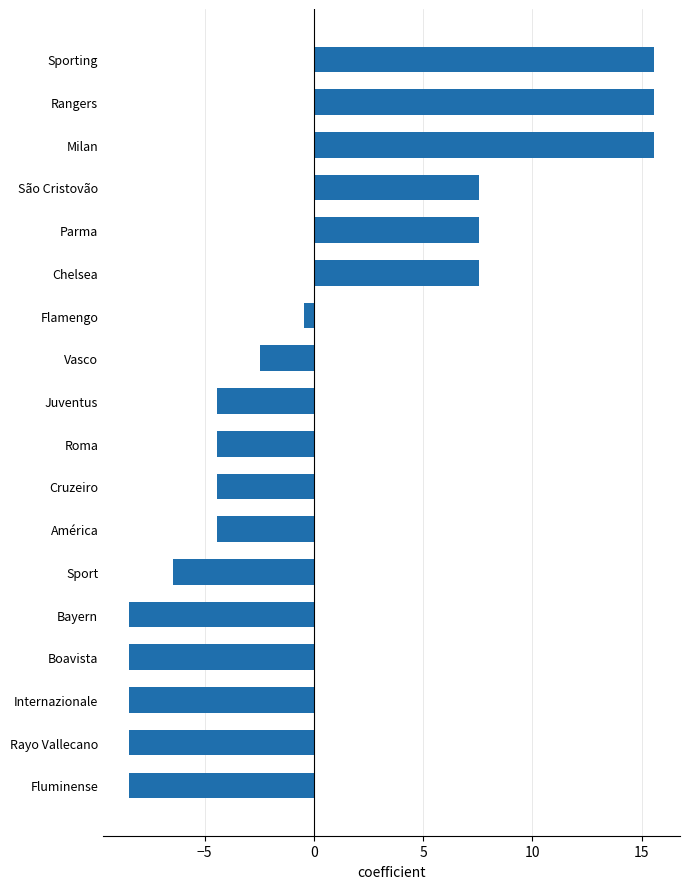

Is it true that the value at Internazionale is -8.4?

True